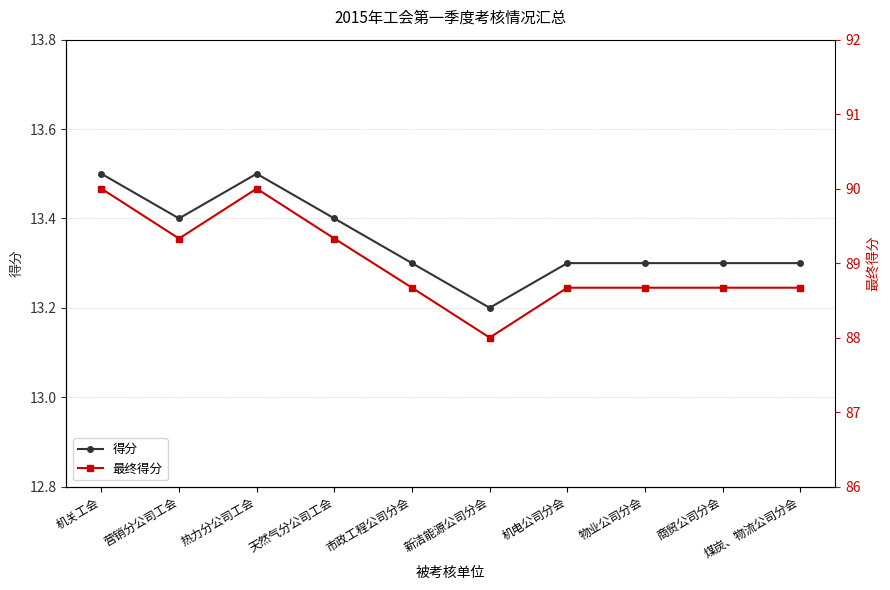

True or false: 最终得分 and 得分 intersect in this chart.

False